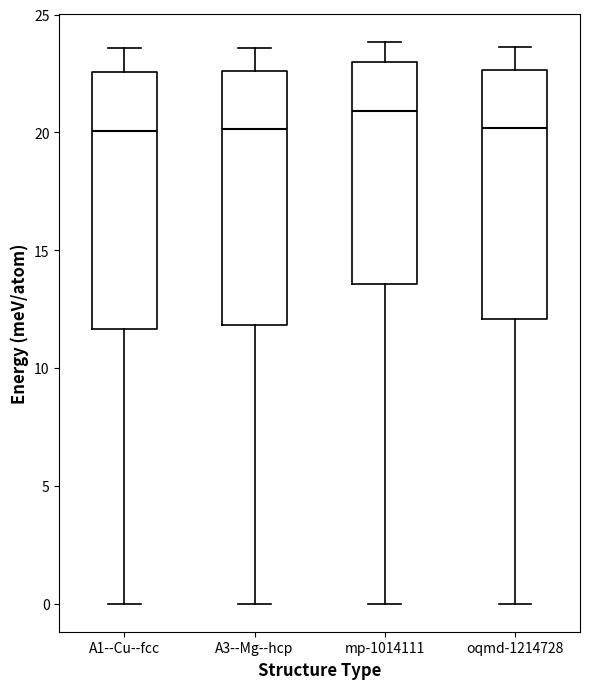

Reading left to right, read every box against the y-axis: the position of its median line, the range the box covers, and the ends of its whiskers. The values are not printed on the chart, so give them approximately, as read against the axis.

A1--Cu--fcc: median 20.0, box 11.5 to 22.5, whiskers 0.0 to 23.5
A3--Mg--hcp: median 20.0, box 12.0 to 22.5, whiskers 0.0 to 23.5
mp-1014111: median 21.0, box 13.5 to 23.0, whiskers 0.0 to 24.0
oqmd-1214728: median 20.0, box 12.0 to 22.5, whiskers 0.0 to 23.5